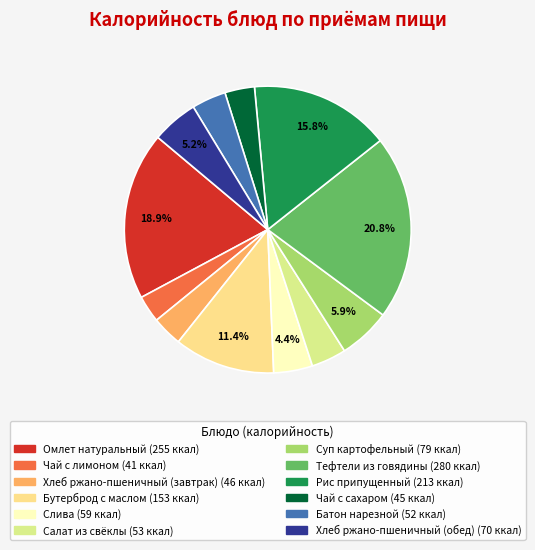

To the nearest percent, what is the difference between the largest and smallest slice percentages?

18%